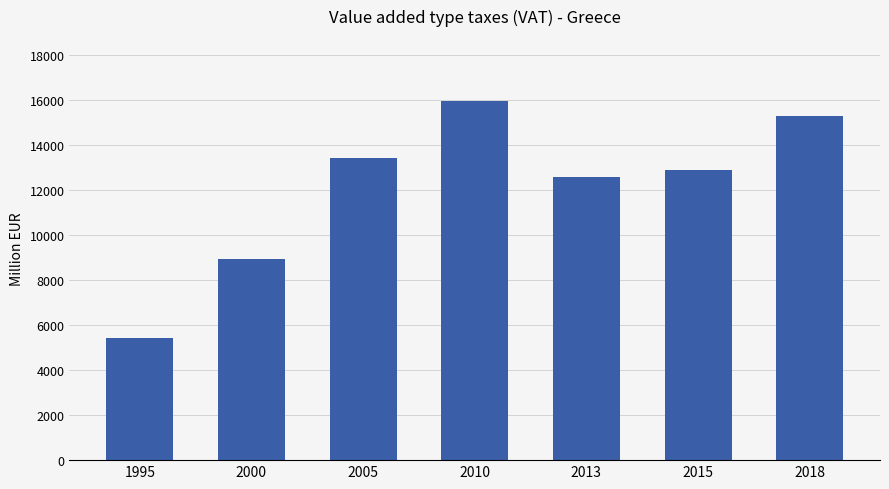

How many data points does each series have?

7